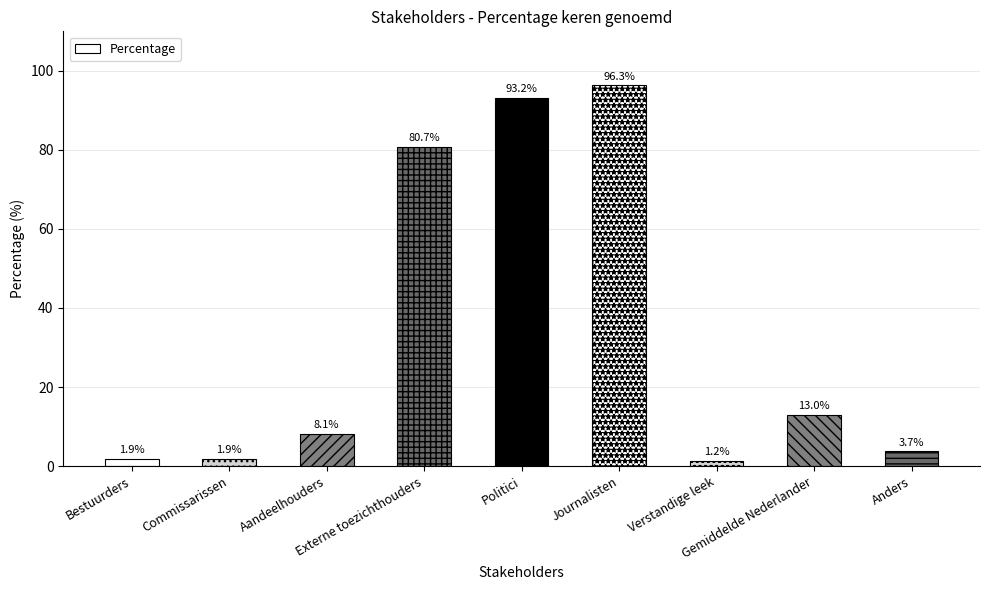

What is the sum of all values?

300.0